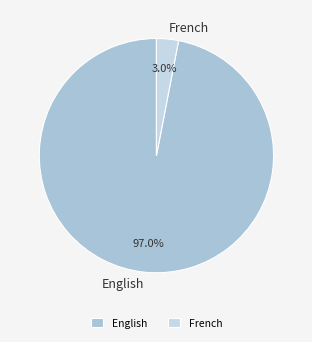

To the nearest percent, what is the difference between the largest and smallest slice percentages?

94%